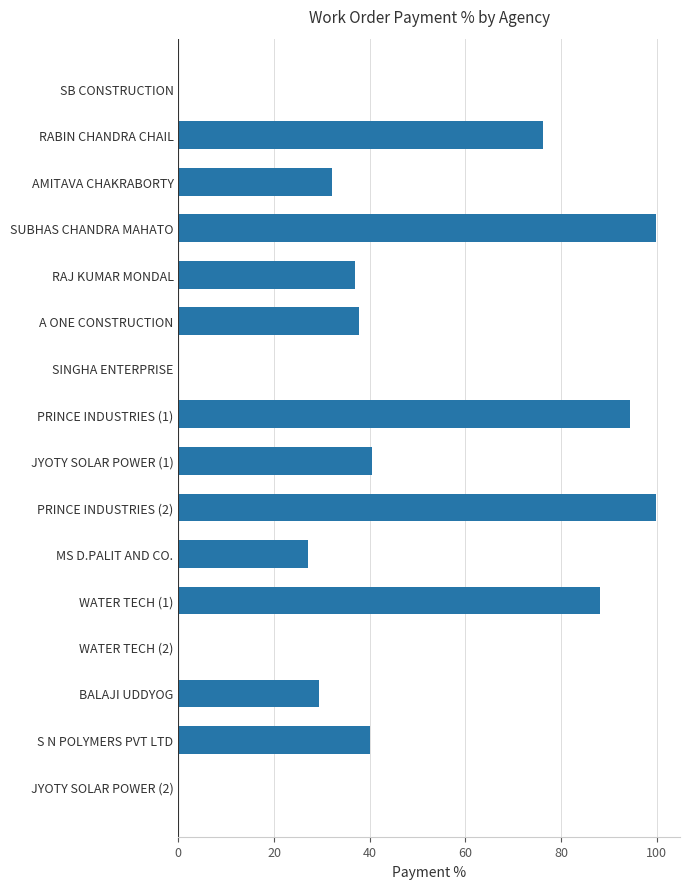

What is the change in value from JYOTY SOLAR POWER (1) to WATER TECH (1)?

+47.6